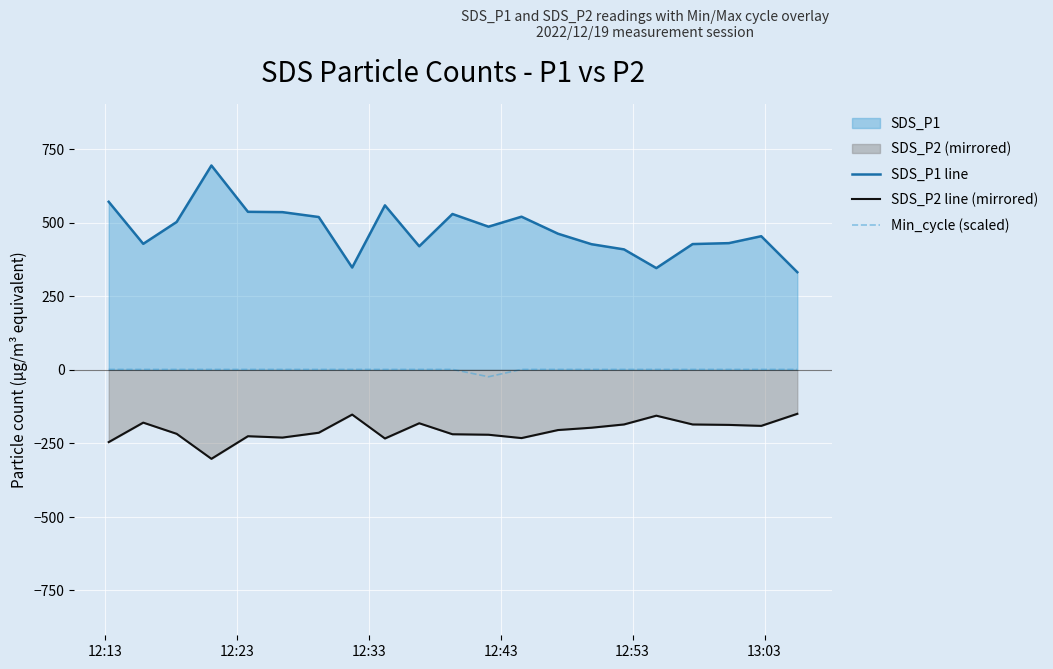

Which series has the largest range (max minus min)?

SDS_P1 line